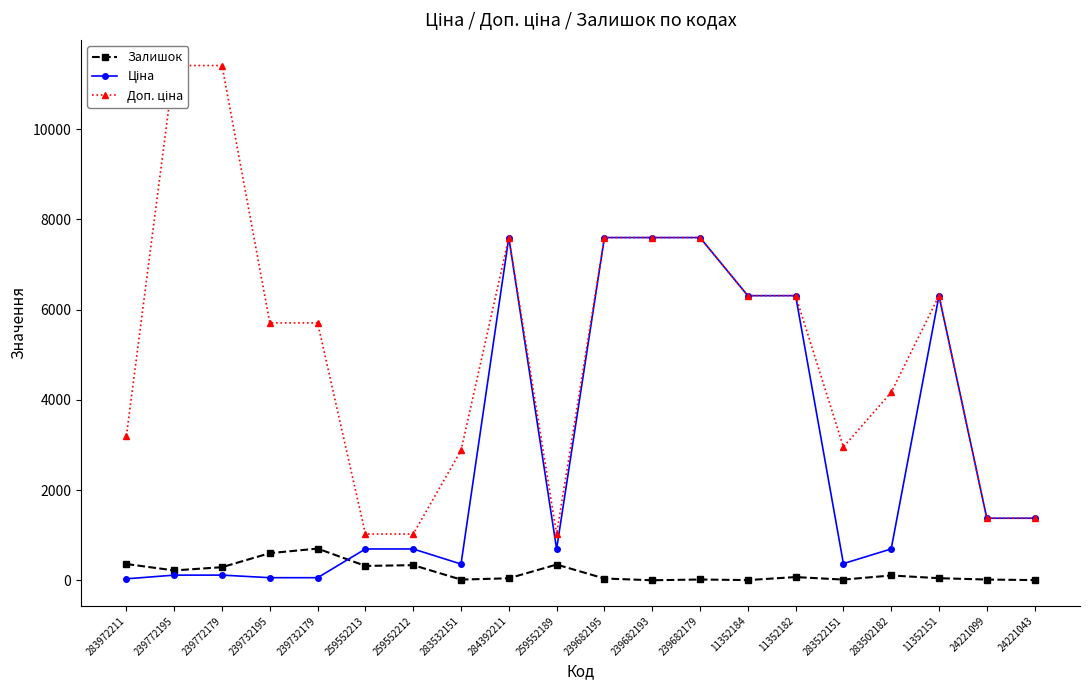

List the labels in order of Доп. ціна value, smallest first.

259552213, 259552212, 259552189, 24221099, 24221043, 283532151, 283522151, 283972211, 283502182, 239732195, 239732179, 11352184, 11352182, 11352151, 284392211, 239682195, 239682193, 239682179, 239772195, 239772179